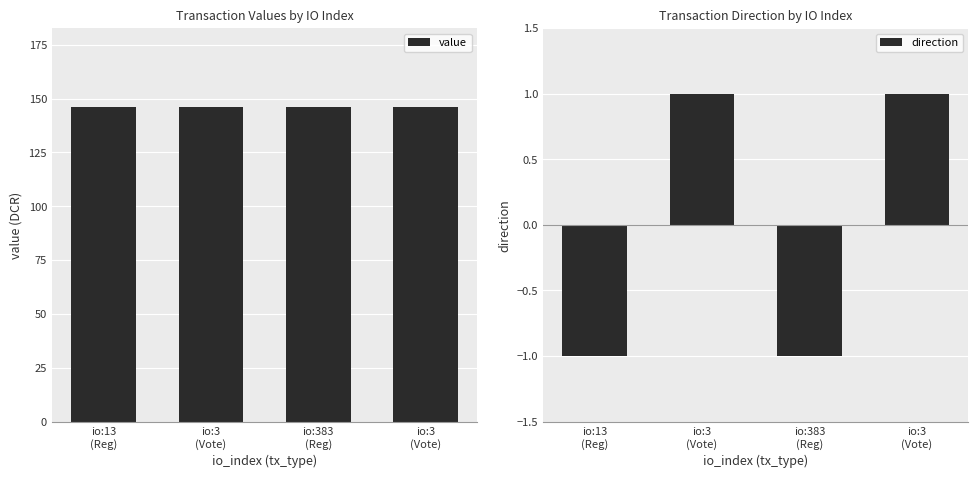

What is the total value across all series at io:13
(Reg)?

145.2